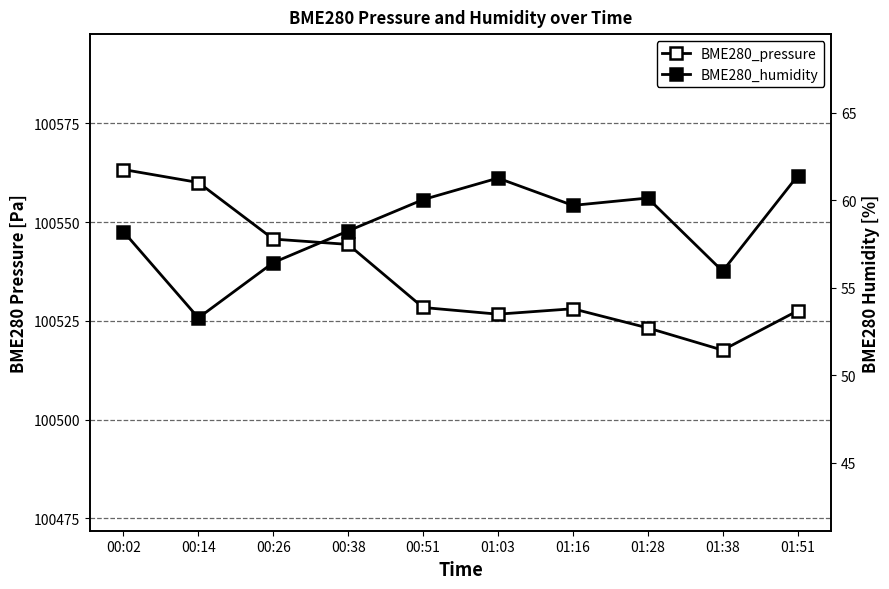

True or false: BME280_pressure and BME280_humidity intersect in this chart.

False